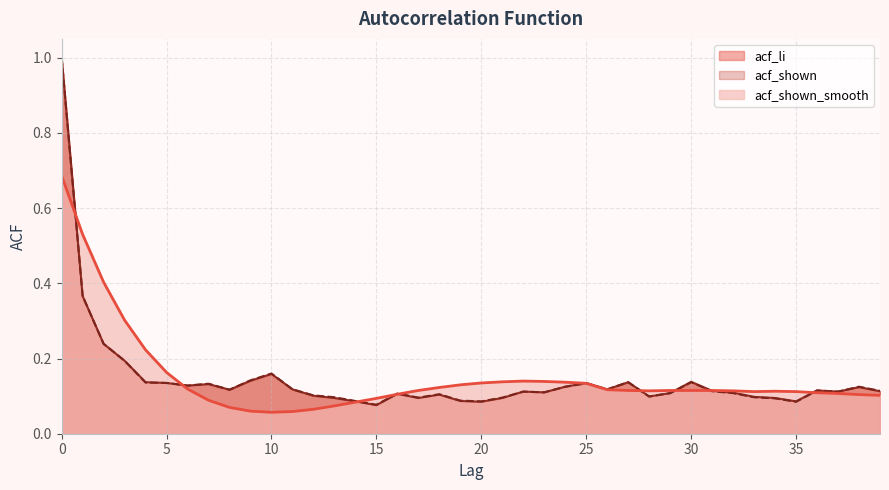

Between 7 and 34, which series saw the biggest shift?

acf_shown